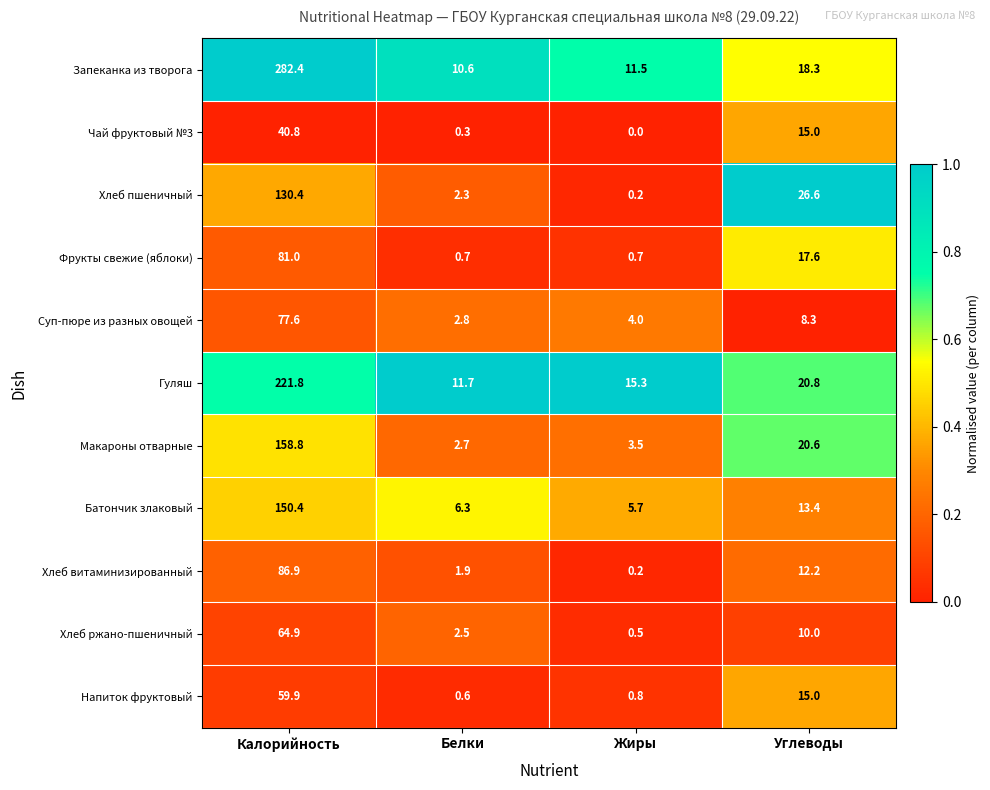

How many distinct data groups are displayed?

11